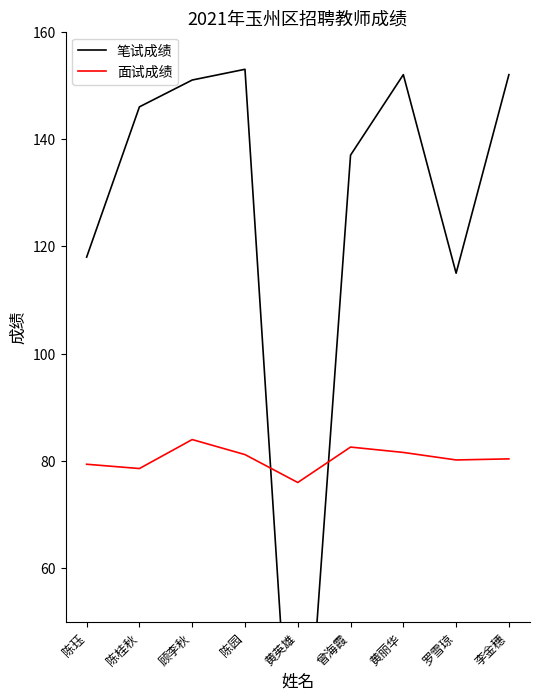

How many lines are shown in the chart?

2